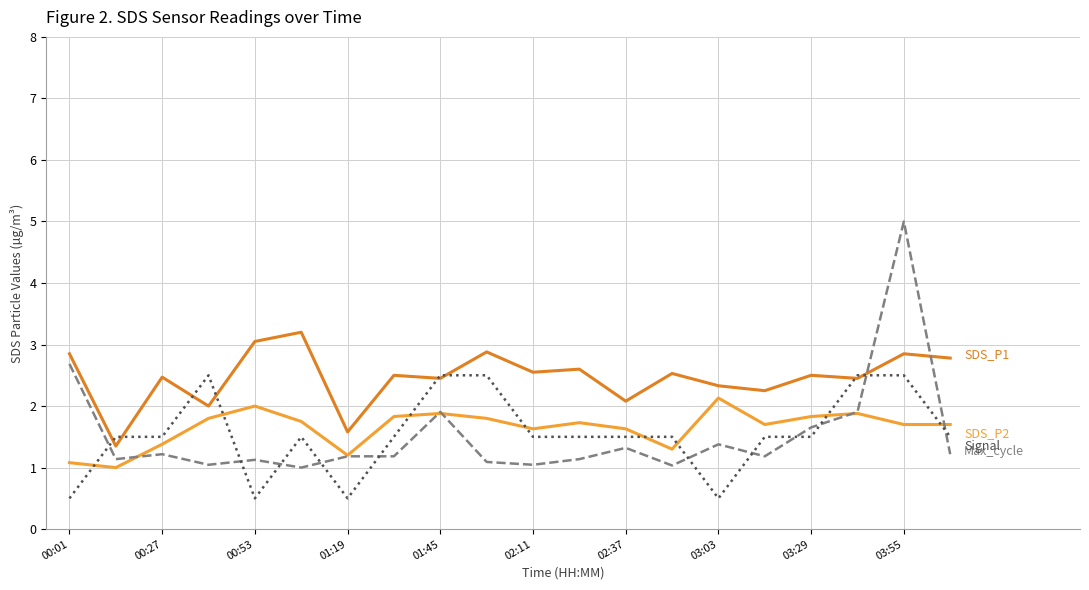

What is the minimum value shown in the chart?

0.5